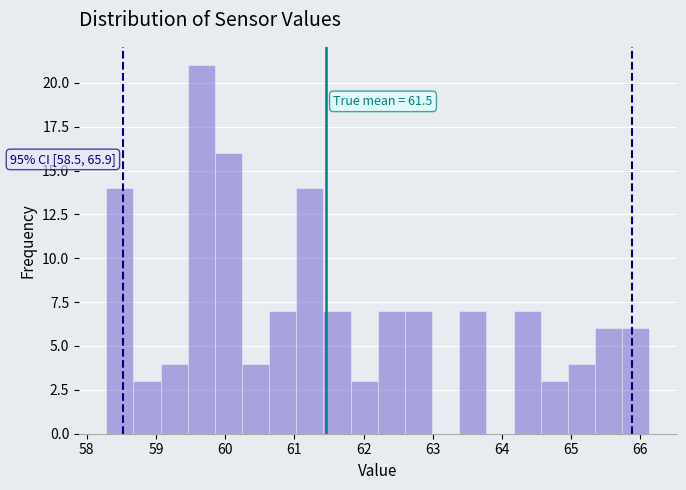

Around what value on the x-axis is the tallest bar? Give the approximate position of its centre, as read against the axis.

59.7